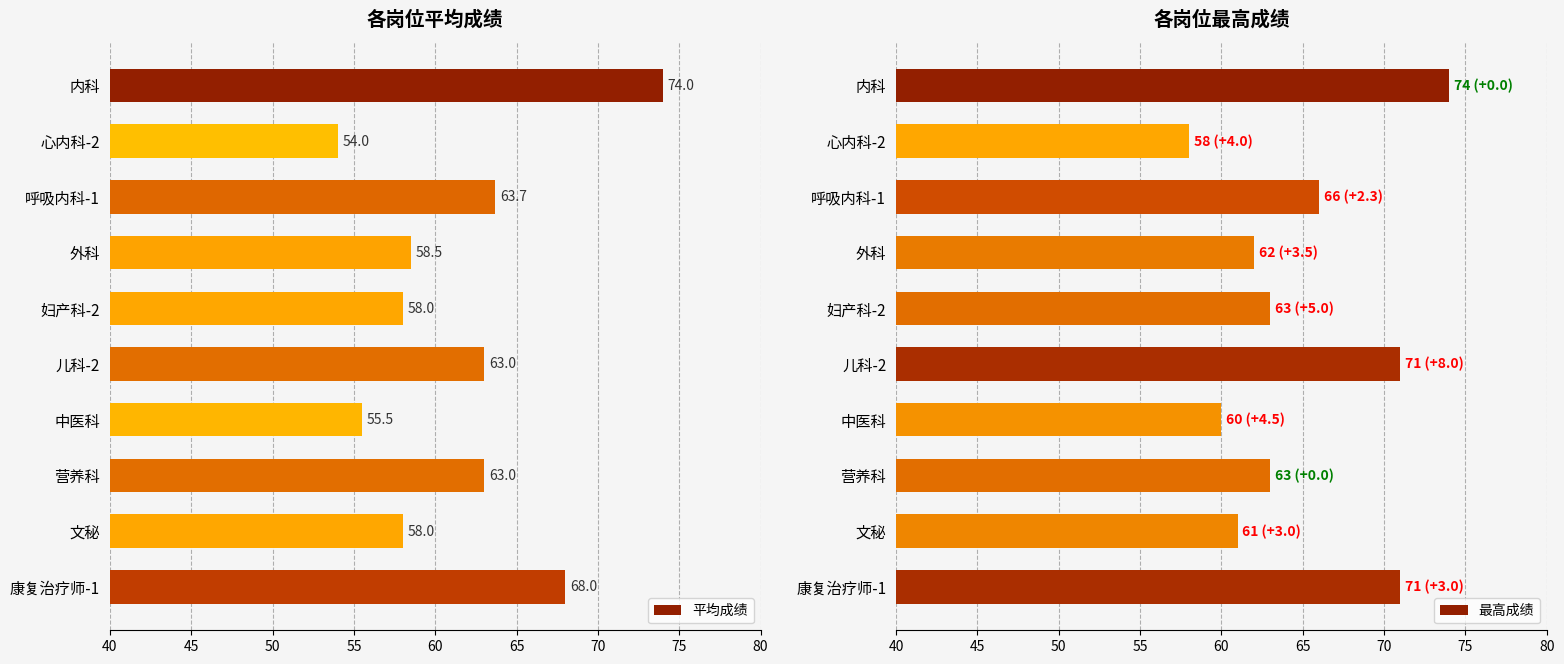

How many bars are there in each group?

2